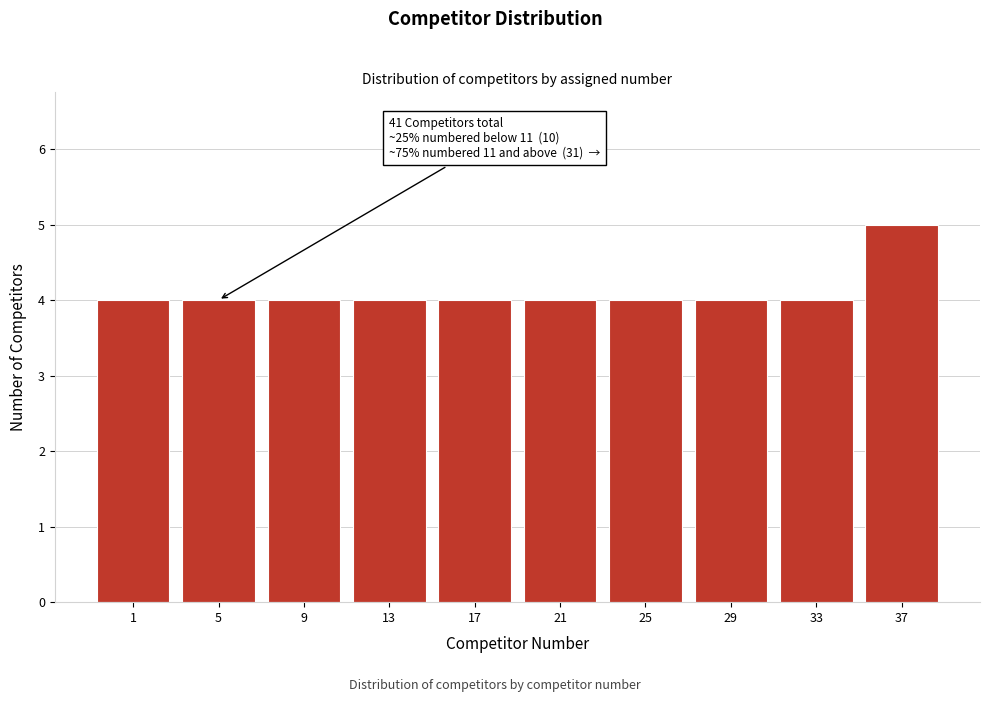

Reading left to right, transcribe all the data shown in this chart.

1=4	5=4	9=4	13=4	17=4	21=4	25=4	29=4	33=4	37=5